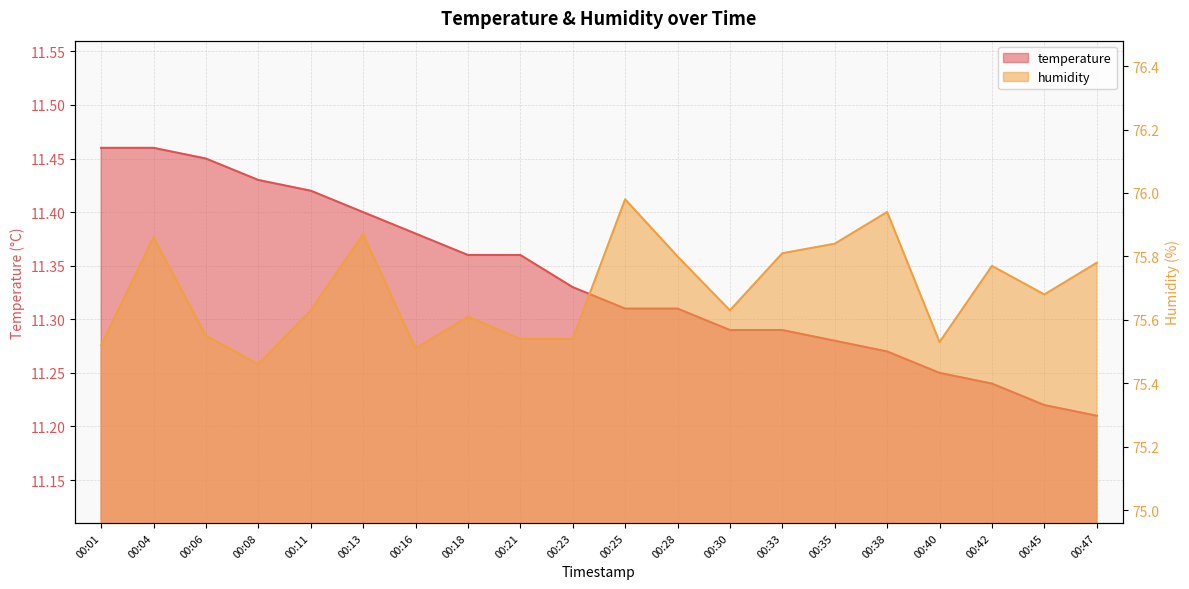

True or false: humidity and temperature intersect in this chart.

False